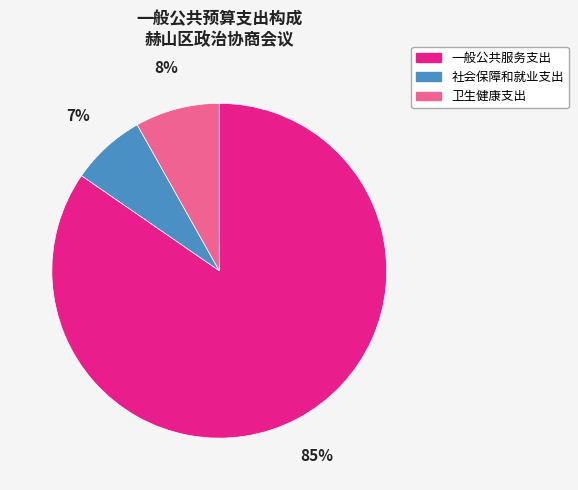

Between 社会保障和就业支出 and 一般公共服务支出, which is larger?

一般公共服务支出